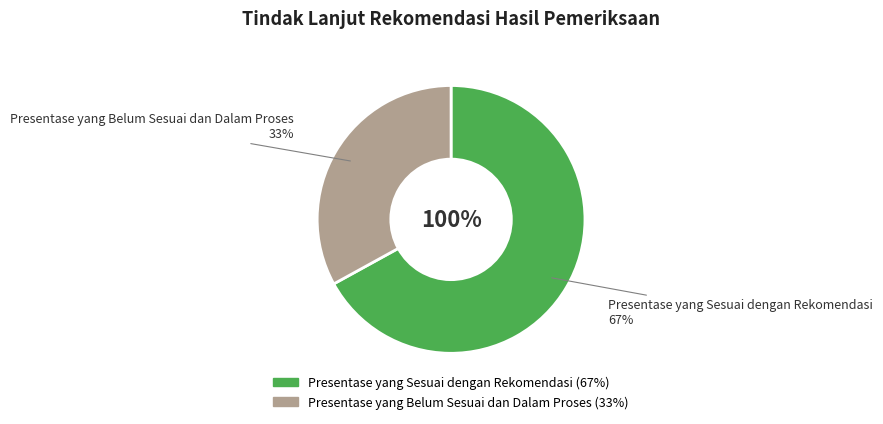

To the nearest percent, what percentage of the pie is Presentase yang Sesuai dengan Rekomendasi?

67%